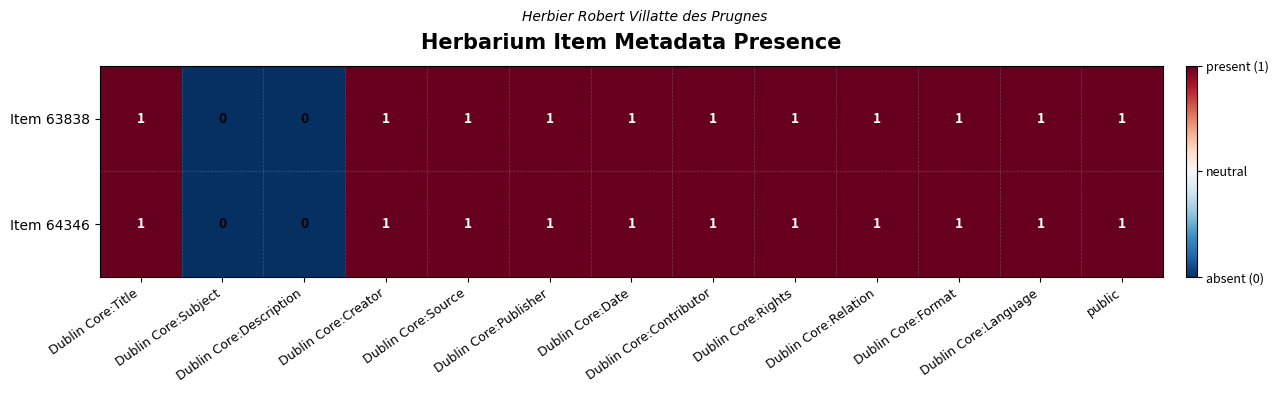

How many Item 63838 values are between 1 and 2?

11